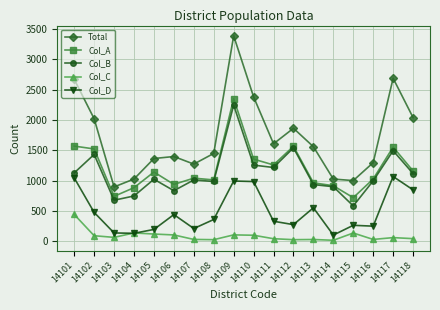

True or false: Col_B and Total intersect in this chart.

False